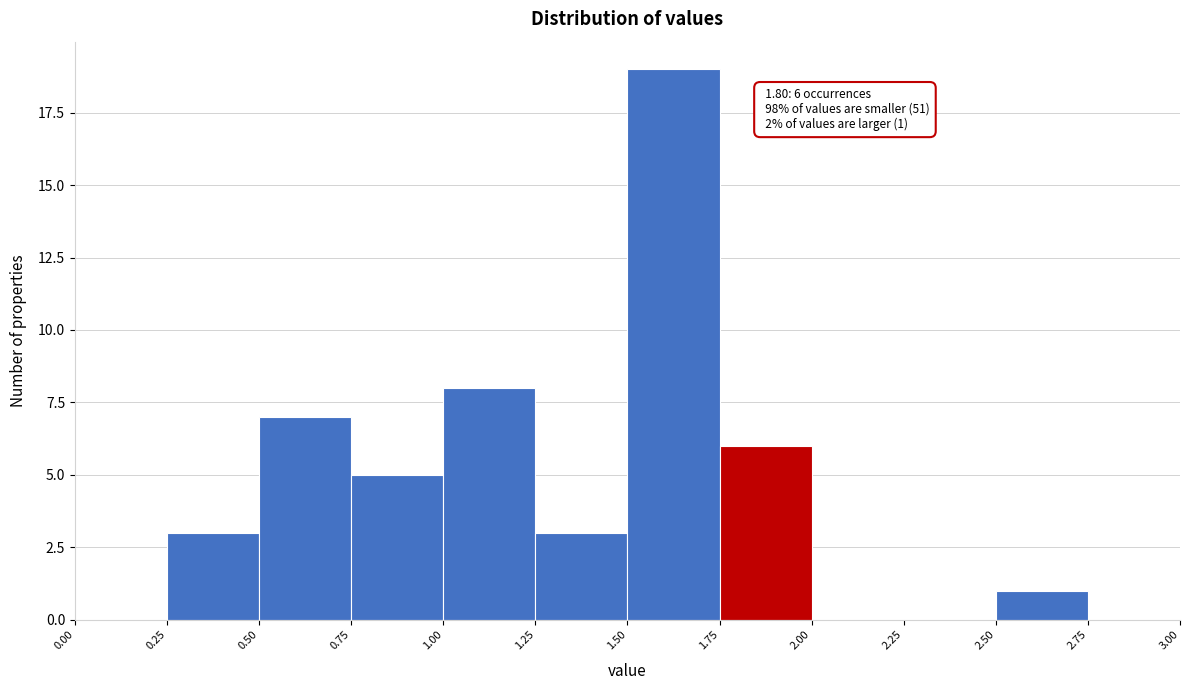

Over which range of the x-axis is the bar tallest?

1.50 to 1.75